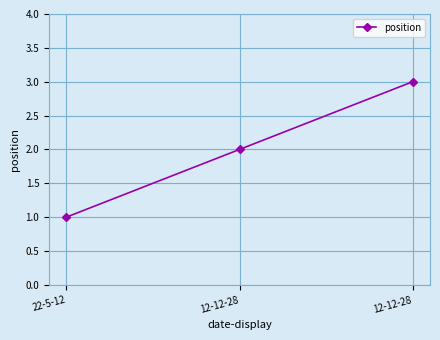

What is the value of the 2nd point from the left?

2